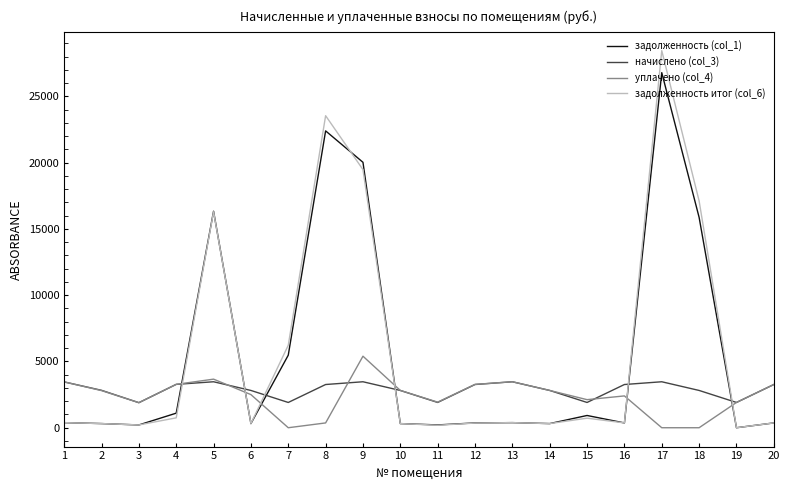

After their last crossing, which series has the higher values: задолженность (col_1) or начислено (col_3)?

начислено (col_3)